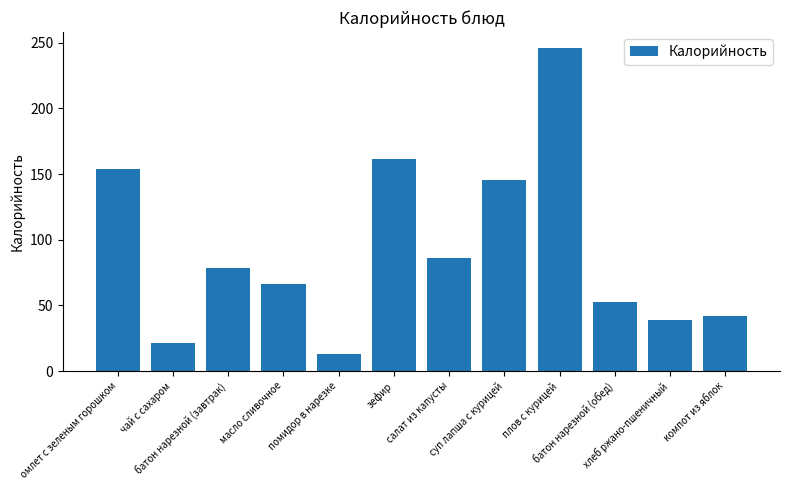

Which label corresponds to the smallest value in the chart?

помидор в нарезке